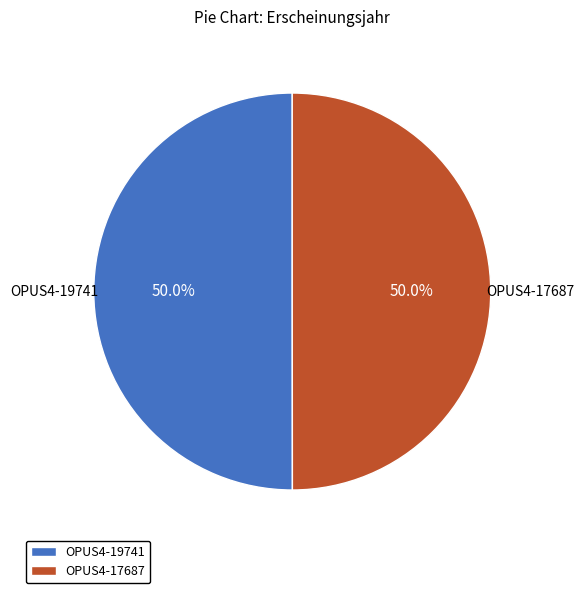

Combined, do OPUS4-17687 and OPUS4-19741 account for over 50%?

Yes